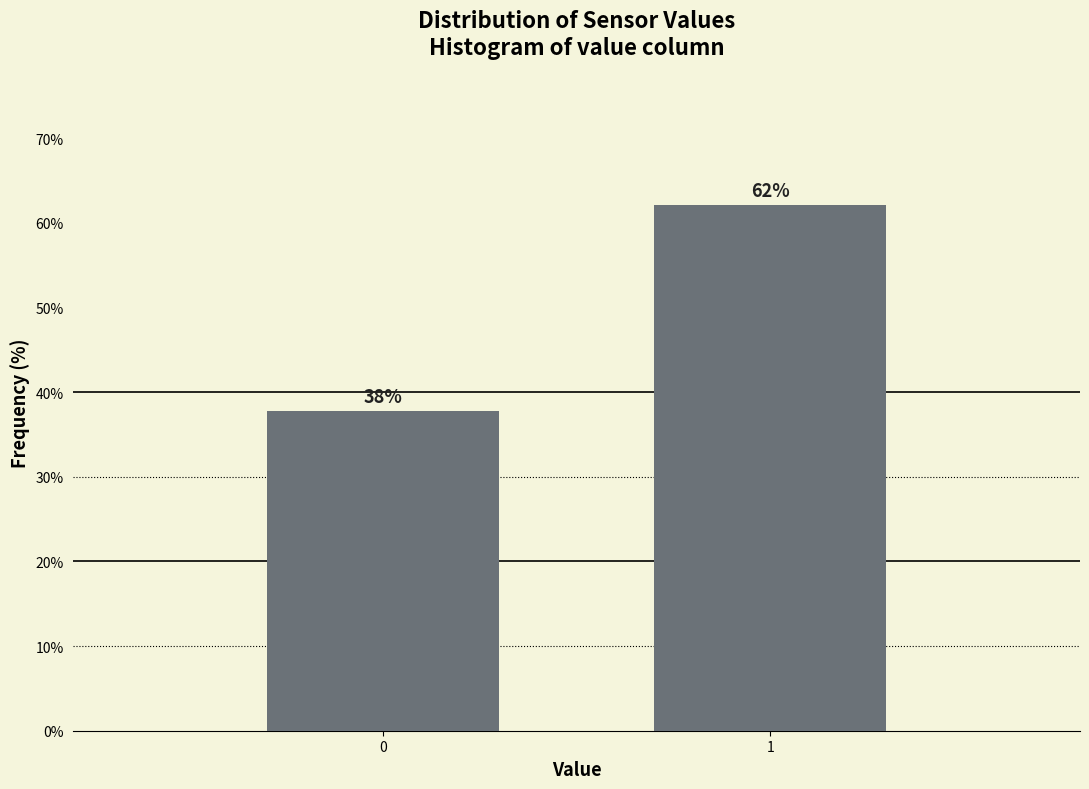

What is the maximum value shown in the chart?

62.2